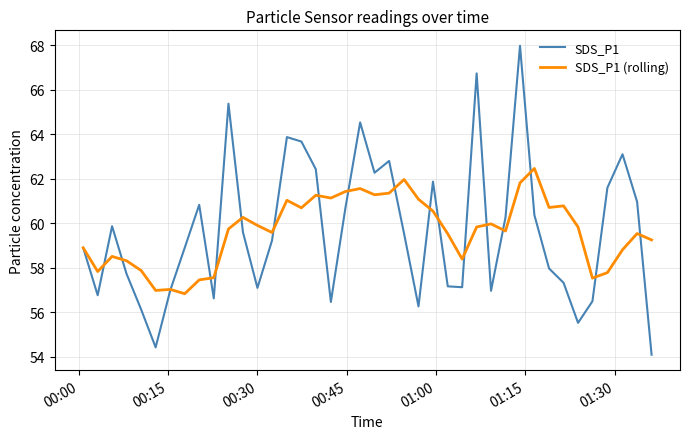

Rank the series by their maximum value, from highest to lowest.

SDS_P1, SDS_P1 (rolling)